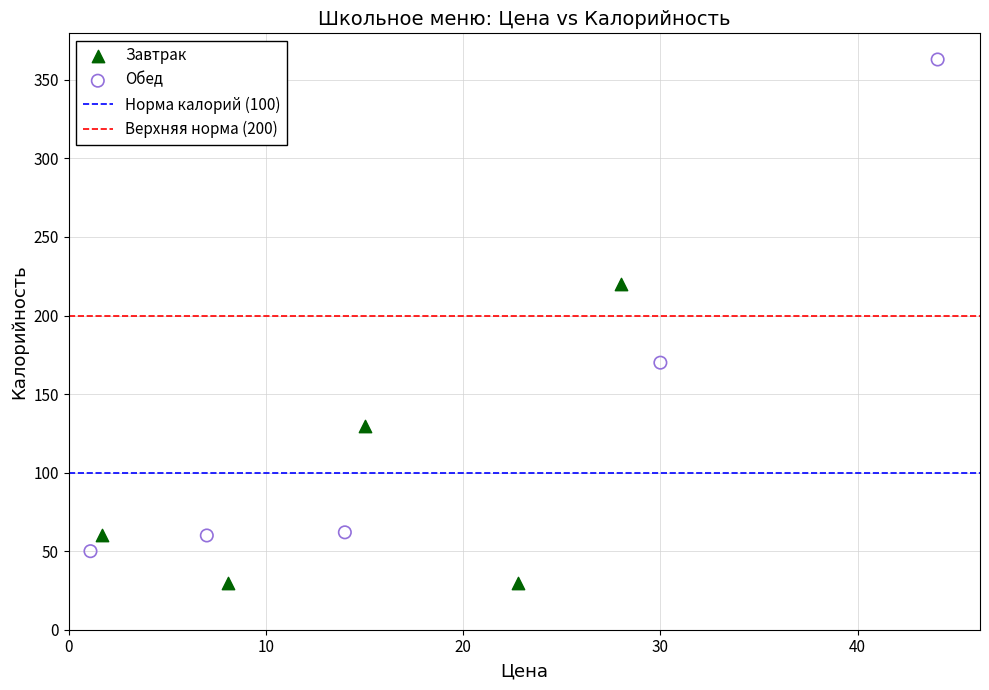

Which series has the widest spread of Y values?

Обед